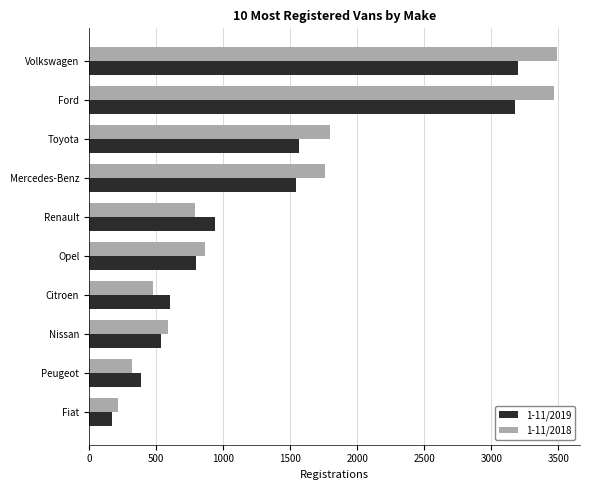

List the series in order of their overall mean, lowest first.

1-11/2019, 1-11/2018